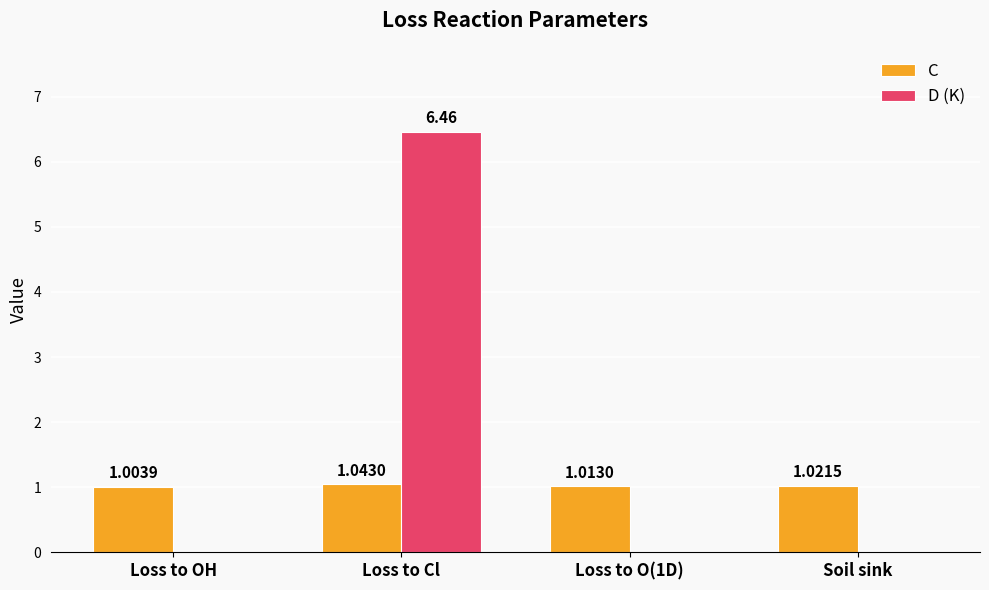

Which series changed the most between Loss to Cl and Soil sink?

D (K)